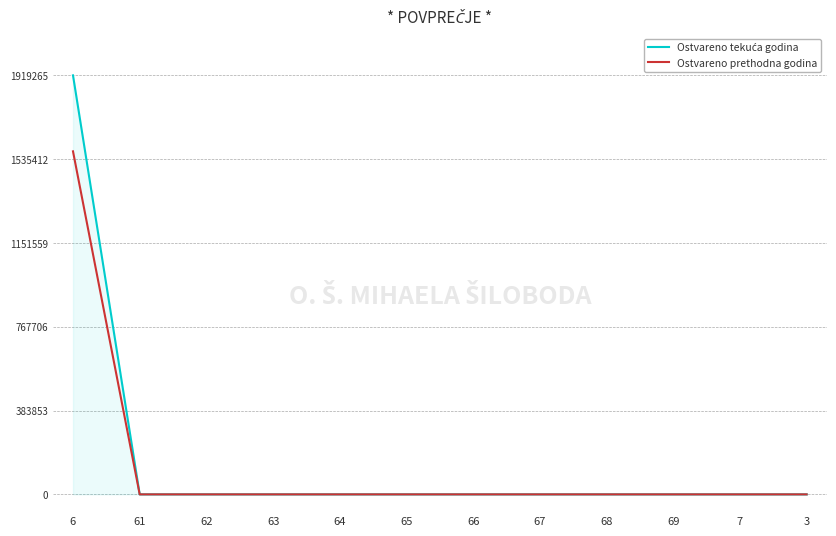

List the series in order of their peak value, lowest first.

Ostvareno prethodna godina, Ostvareno tekuća godina